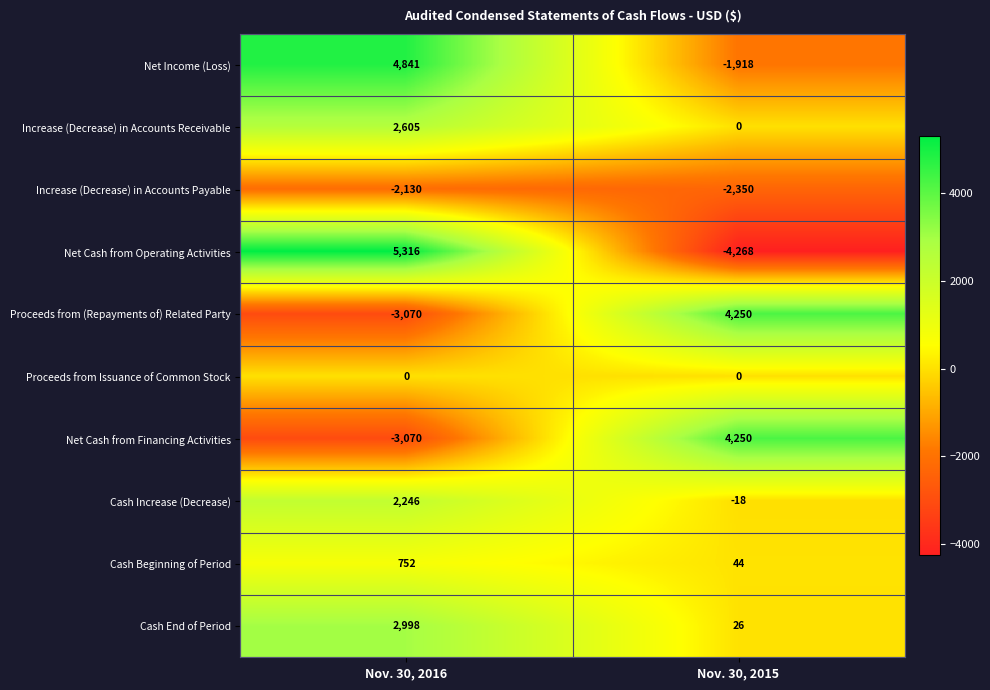

Read the Net Cash from Operating Activities value at Nov. 30, 2016, to the nearest 50.

5300